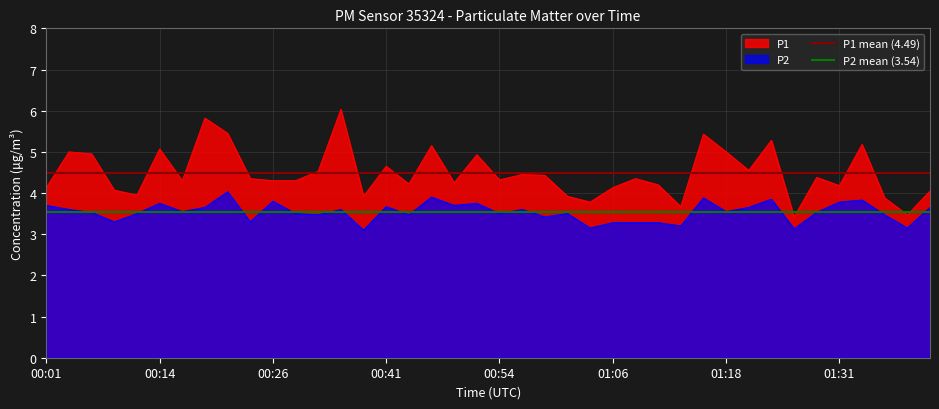

True or false: P1 mean (4.49) has a value of 3.0 at 00:01.

False